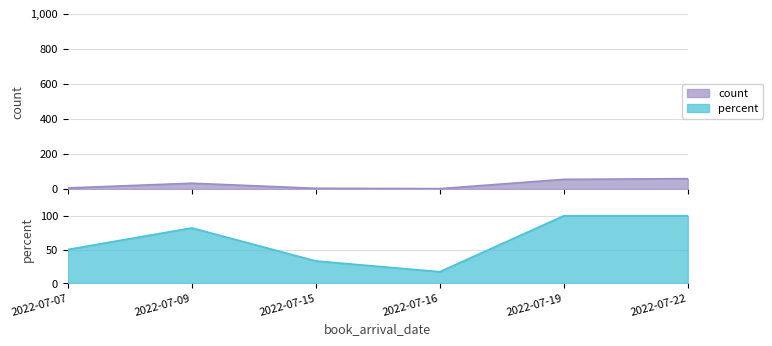

How many values in the percent series are below 82?

3